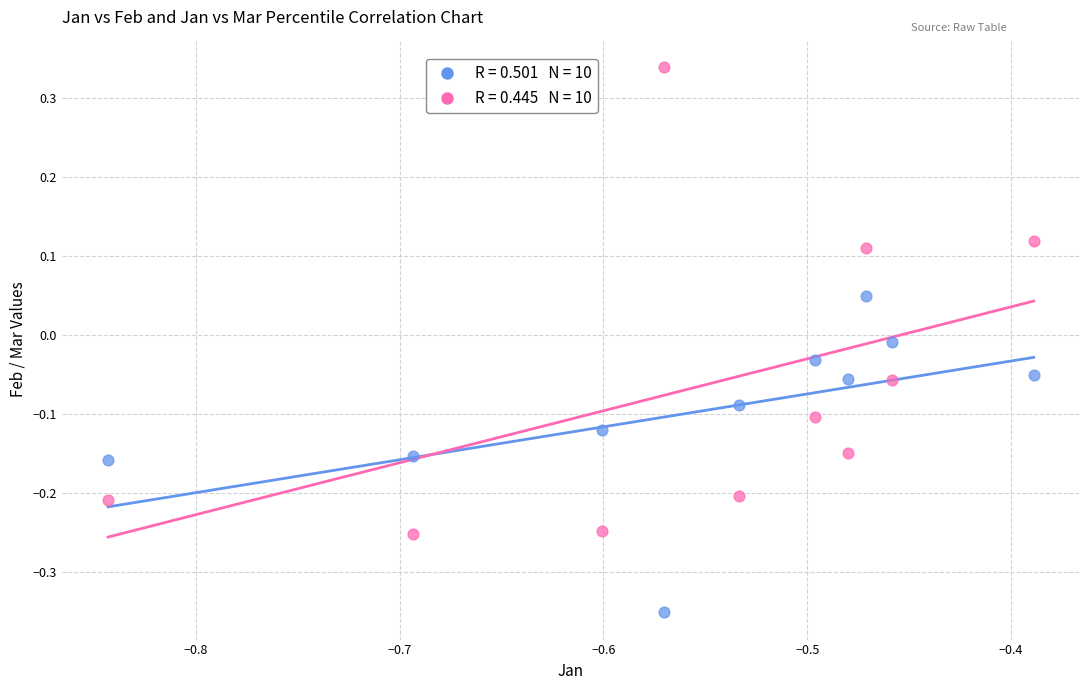

Across all data points, what is the range of X values (max minus min)?

0.5